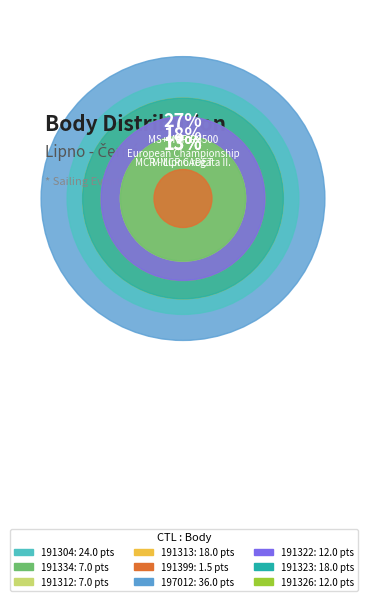

Rank the categories by value from highest to lowest.

197012, 191304, 191313, 191323, 191322, 191326, 191334, 191312, 191399